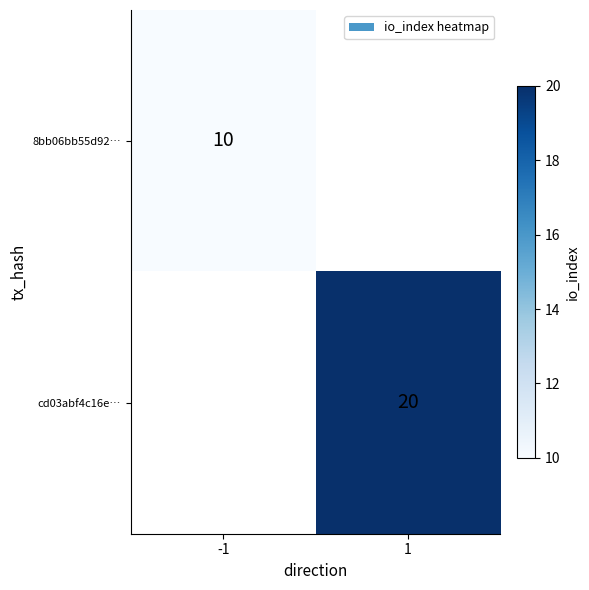

Between -1 and 1, which is larger?

1